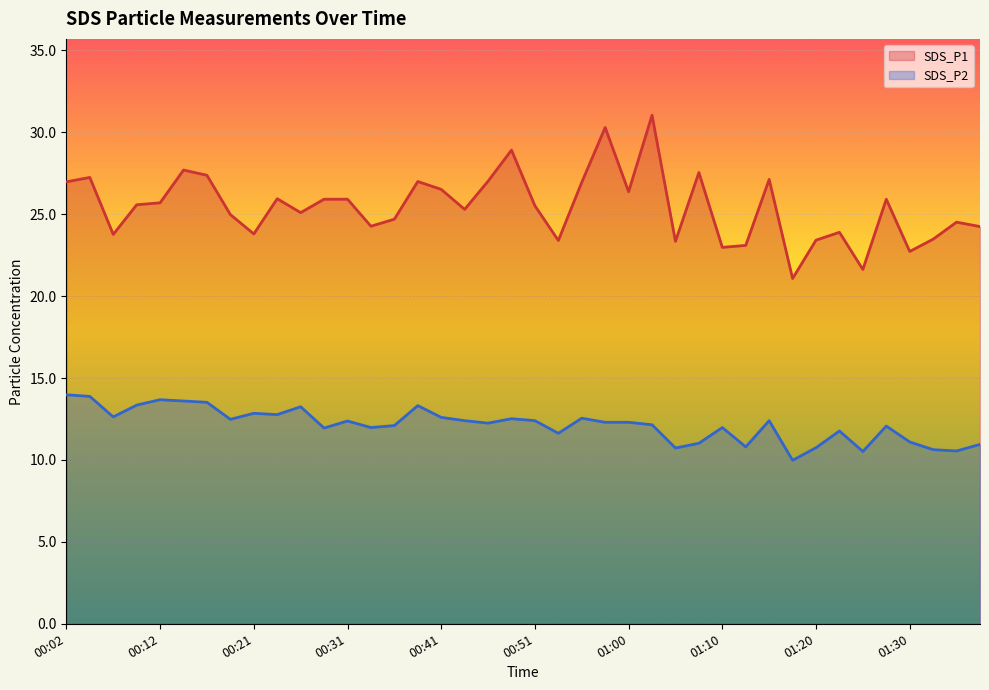

At which category is the sum across all series the highest?

01:03